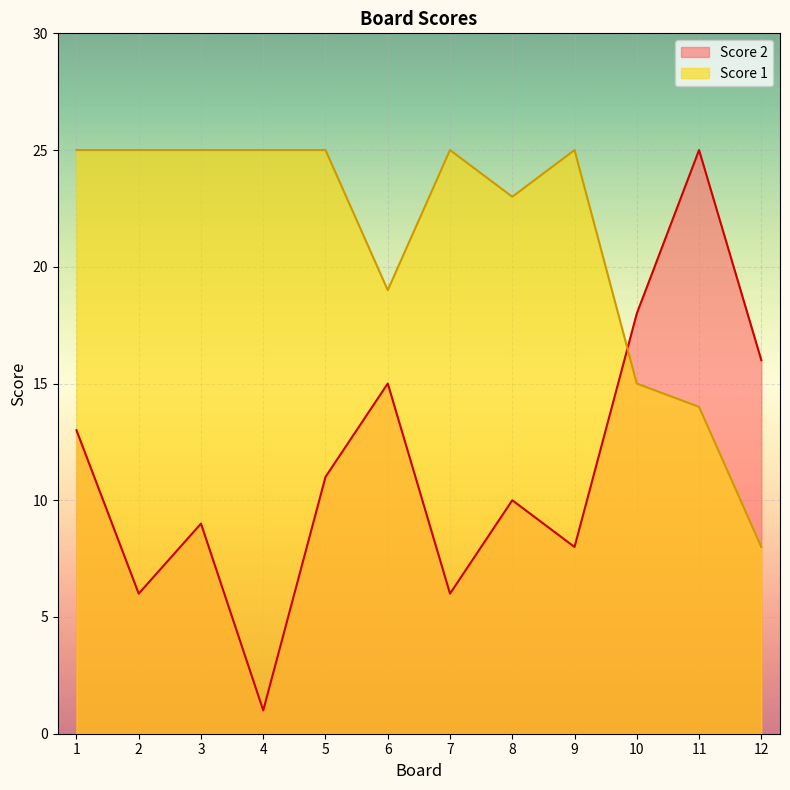

How many lines are shown in the chart?

2